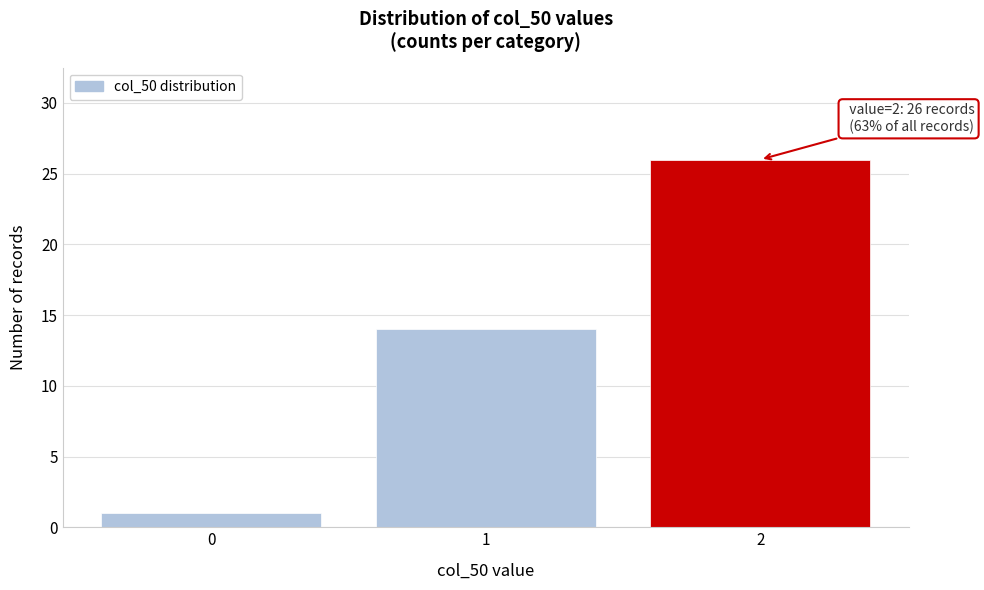

Reading left to right, list all the values displayed in this chart.

1	14	26